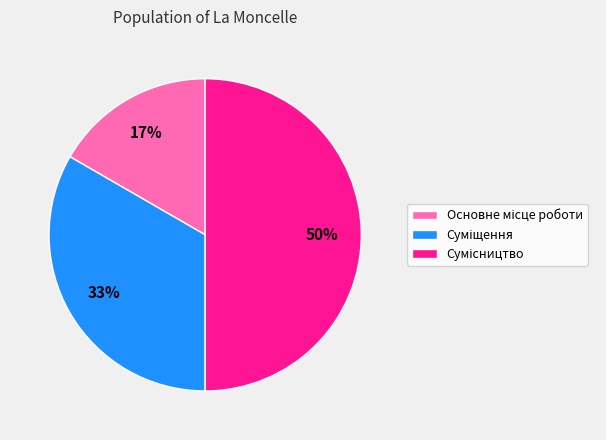

To the nearest percent, what is the difference between the largest and smallest slice percentages?

33%